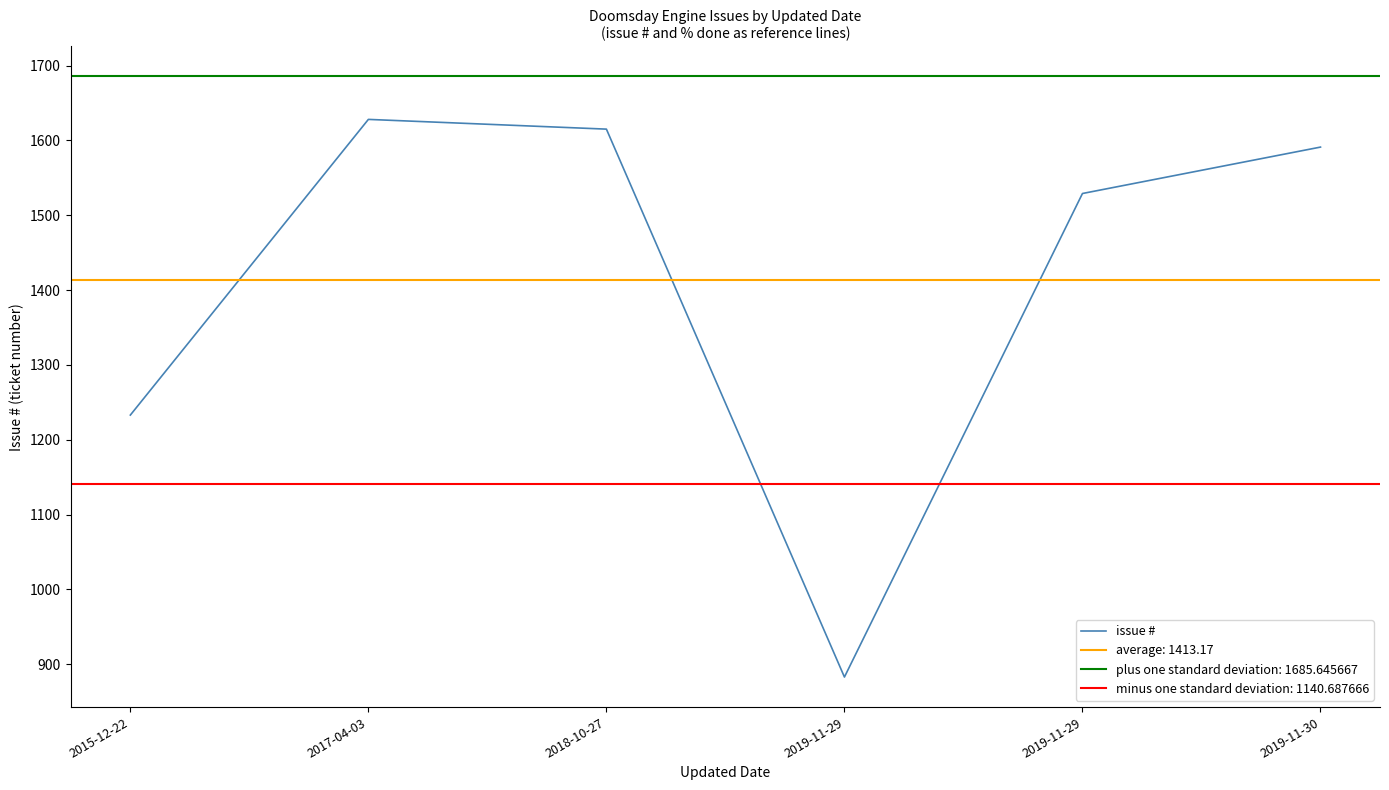

The value at 2015-12-22 is 406. True or false?

False